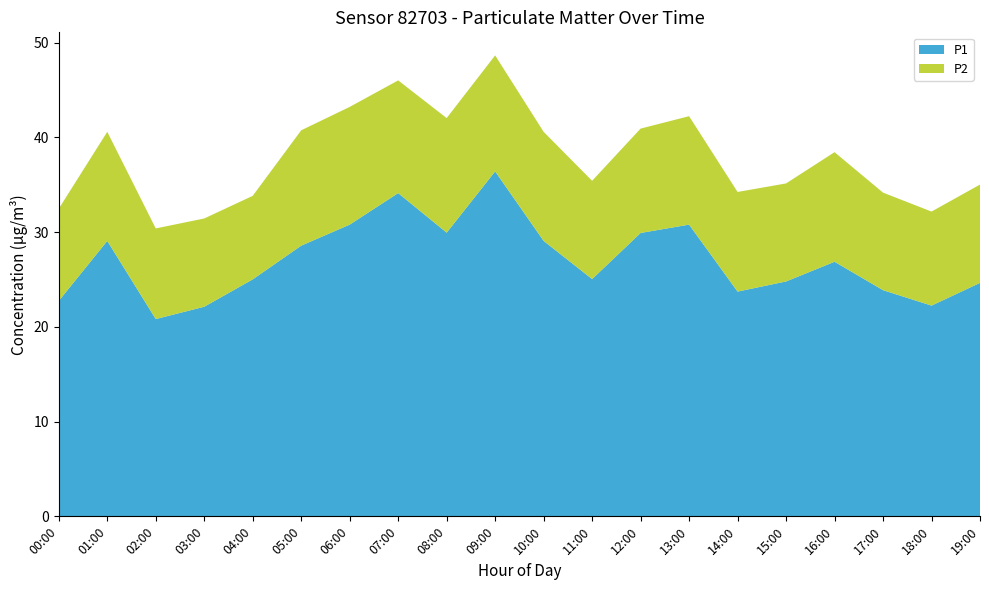

Reading left to right, list all the values displayed in this chart.

P1: 00:00=22.8	01:00=29.1	02:00=20.8	03:00=22.1	04:00=25.0	05:00=28.6	06:00=30.8	07:00=34.1	08:00=29.9	09:00=36.4	10:00=29.1	11:00=25.1	12:00=29.9	13:00=30.8	14:00=23.7	15:00=24.8	16:00=26.9	17:00=23.9	18:00=22.2	19:00=24.6
P2: 00:00=9.7	01:00=11.5	02:00=9.6	03:00=9.3	04:00=8.8	05:00=12.2	06:00=12.4	07:00=11.9	08:00=12.1	09:00=12.2	10:00=11.5	11:00=10.4	12:00=11.0	13:00=11.4	14:00=10.5	15:00=10.3	16:00=11.6	17:00=10.3	18:00=9.9	19:00=10.4